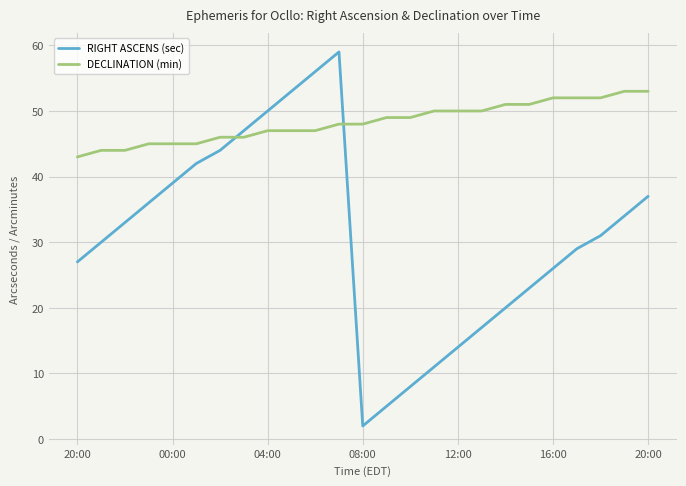

Reading right to left, extract all data points from this chart.

RIGHT ASCENS (sec): 37	34	31	29	26	23	20	17	14	11	8	5	2	59	56	53	50	47	44	42	39	36	33	30	27
DECLINATION (min): 53	53	52	52	52	51	51	50	50	50	49	49	48	48	47	47	47	46	46	45	45	45	44	44	43